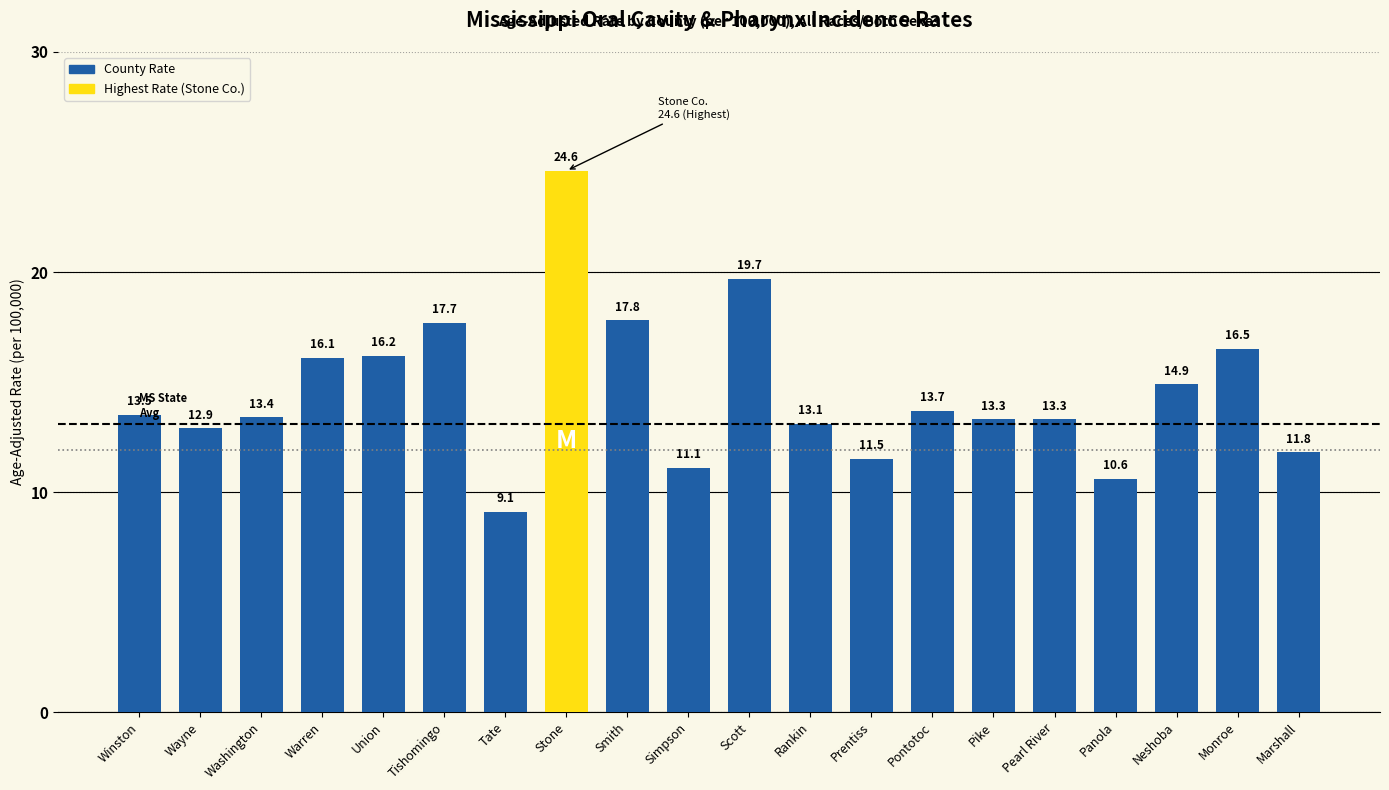

Approximately how many times larger is the value at Simpson compared to Warren?

0.7